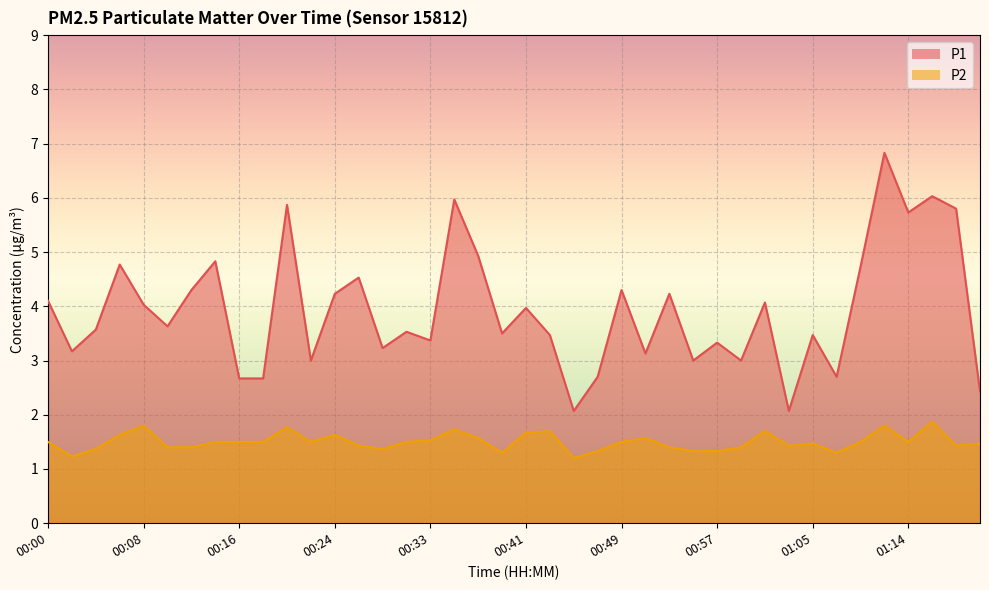

Reading right to left, transcribe all the data shown in this chart.

P1: 01:20=2.4	01:18=5.8	01:16=6.0	01:14=5.7	01:12=6.8	01:09=4.7	01:07=2.7	01:05=3.5	01:03=2.1	01:01=4.1	00:59=3.0	00:57=3.3	00:55=3.0	00:53=4.2	00:51=3.1	00:49=4.3	00:47=2.7	00:45=2.1	00:43=3.5	00:41=4.0	00:39=3.5	00:37=4.9	00:35=6.0	00:33=3.4	00:30=3.5	00:28=3.2	00:26=4.5	00:24=4.2	00:22=3.0	00:20=5.9	00:18=2.7	00:16=2.7	00:14=4.8	00:12=4.3	00:10=3.6	00:08=4.0	00:06=4.8	00:04=3.6	00:02=3.2	00:00=4.1
P2: 01:20=1.5	01:18=1.4	01:16=1.9	01:14=1.5	01:12=1.8	01:09=1.5	01:07=1.3	01:05=1.5	01:03=1.4	01:01=1.7	00:59=1.4	00:57=1.3	00:55=1.3	00:53=1.4	00:51=1.6	00:49=1.5	00:47=1.3	00:45=1.2	00:43=1.7	00:41=1.7	00:39=1.3	00:37=1.6	00:35=1.7	00:33=1.5	00:30=1.5	00:28=1.4	00:26=1.4	00:24=1.6	00:22=1.5	00:20=1.8	00:18=1.5	00:16=1.5	00:14=1.5	00:12=1.4	00:10=1.4	00:08=1.8	00:06=1.6	00:04=1.4	00:02=1.2	00:00=1.5